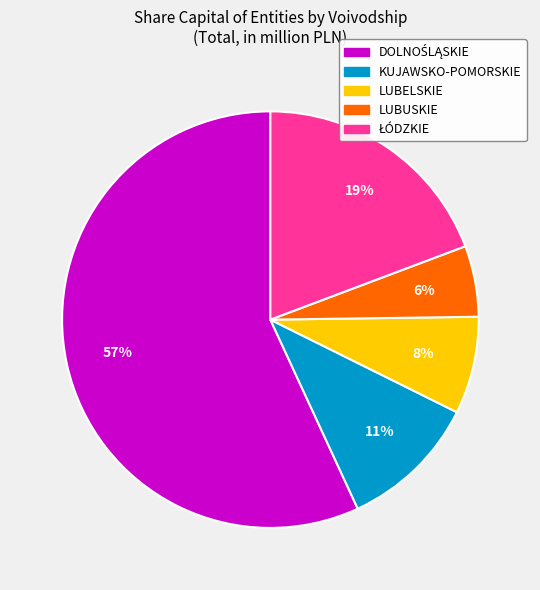

To the nearest percent, what is the average slice percentage?

20%